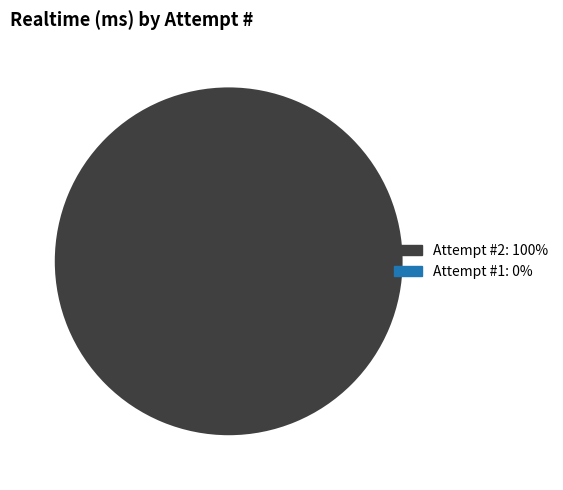

Is there any slice that represents more than half of the pie?

Yes